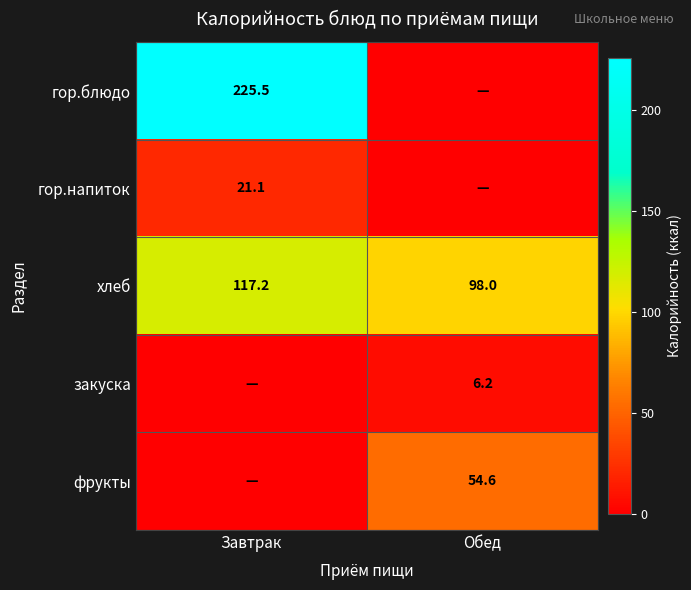

The value of фрукты at Обед is 54.6. True or false?

True